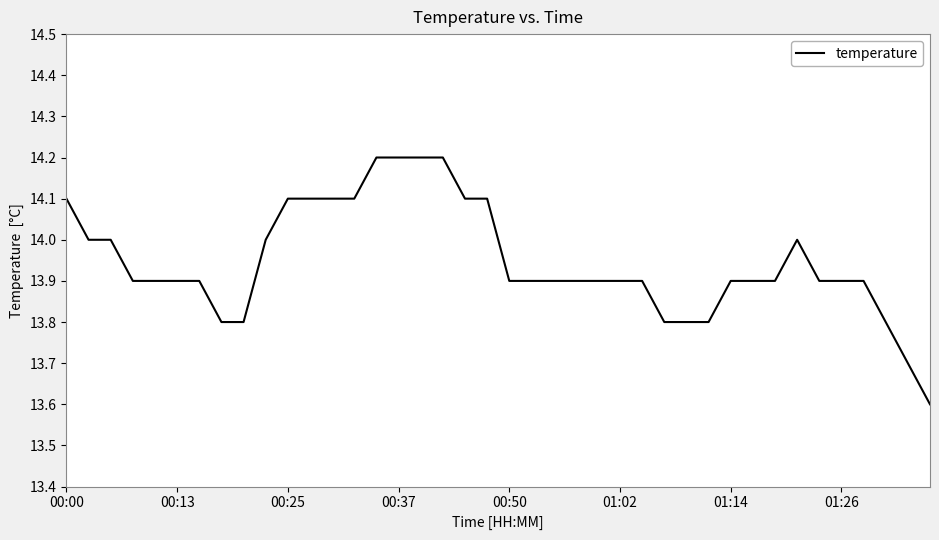

What is the difference between the maximum and minimum values?

0.6